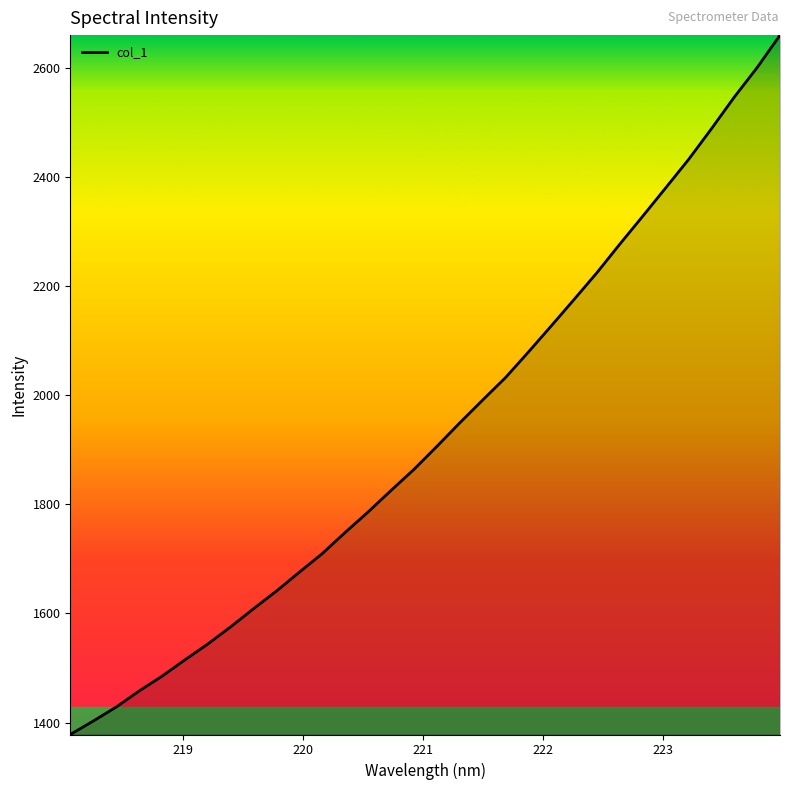

What is the difference between the maximum and minimum values?

1281.9